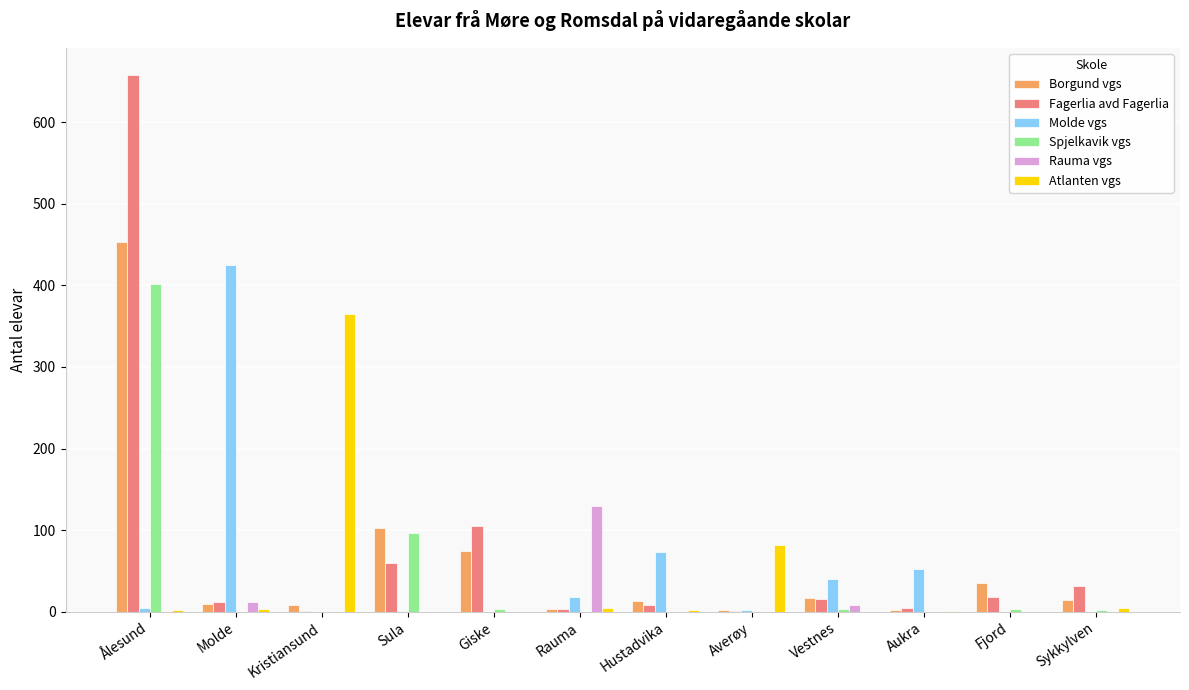

What is the spread (max minus min) of values at Aukra?

53